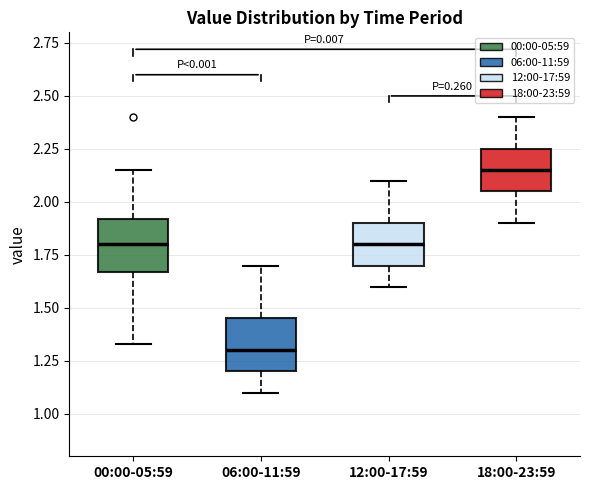

Where is the lower edge of the box for 18:00-23:59 on the y-axis? The values are not printed on the chart, so give them approximately, as read against the axis.

2.05